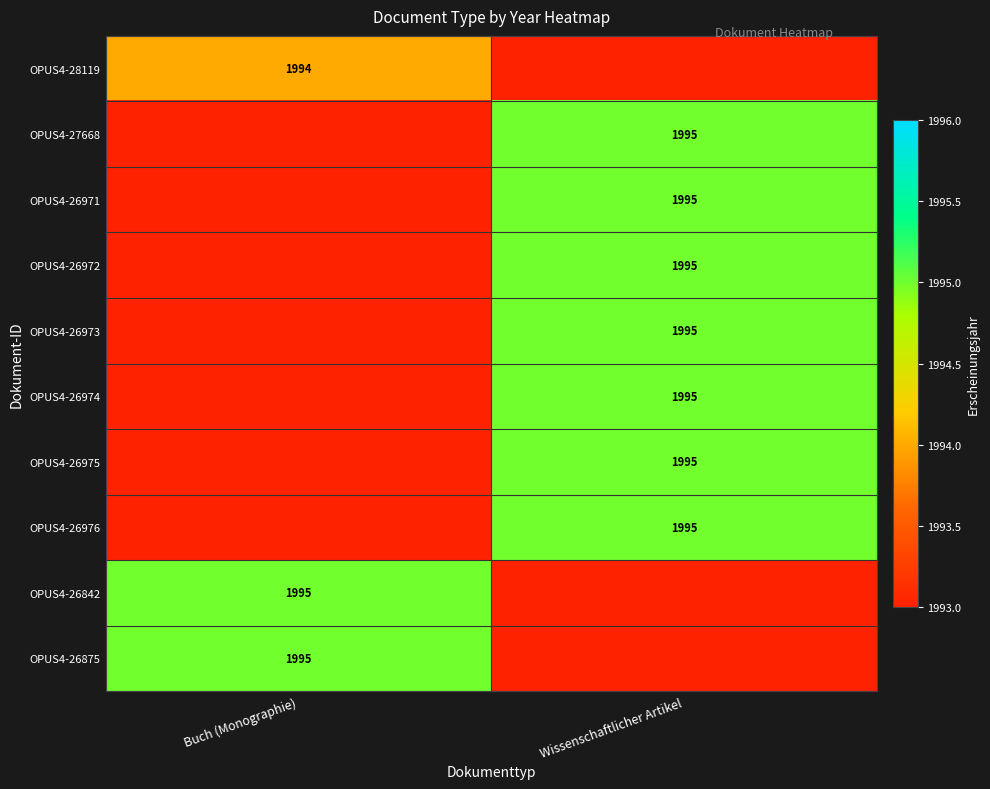

True or false: OPUS4-26971 has a value of 1995 at Wissenschaftlicher Artikel.

True